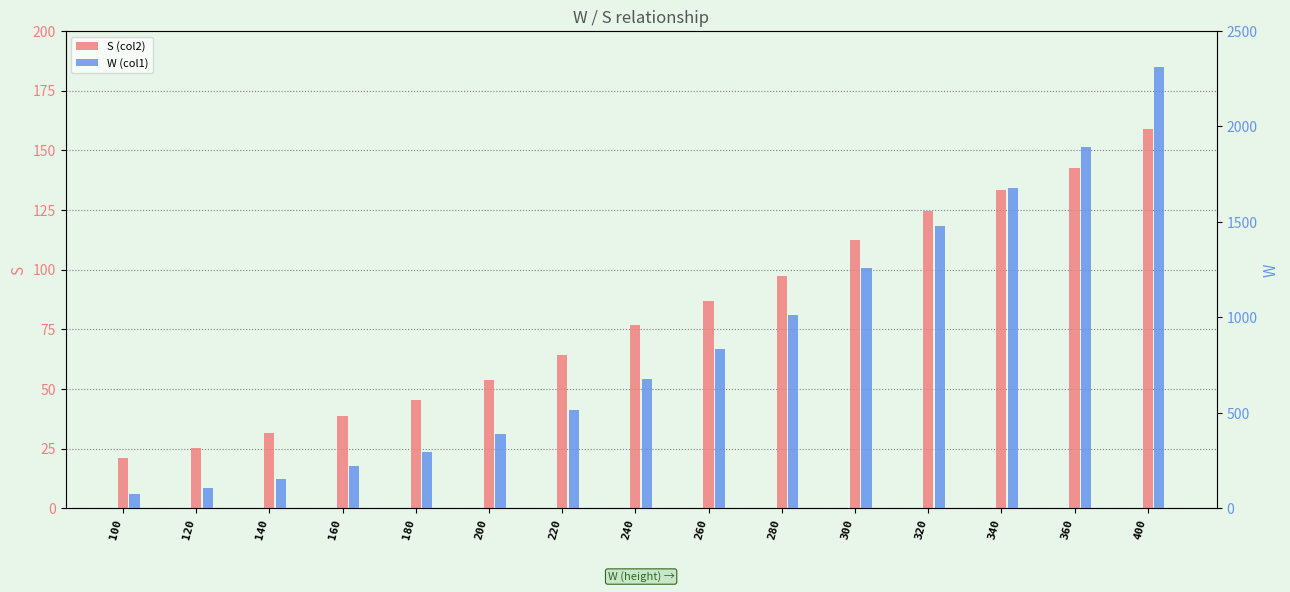

At which label does W (col1) first exceed 675?

260